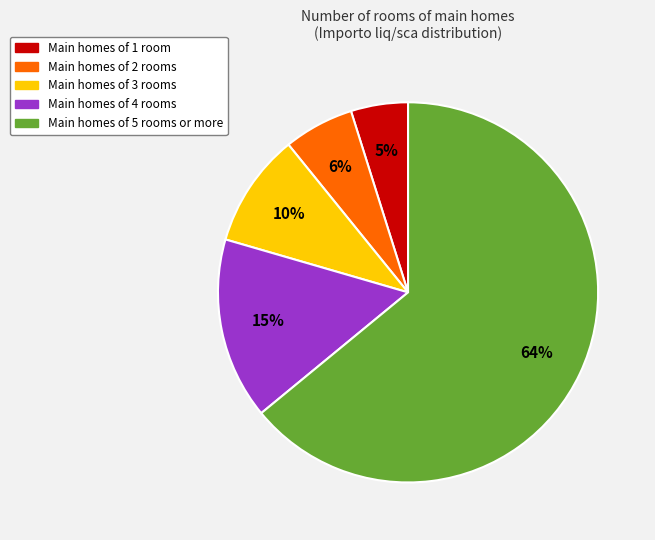

Count the number of slices in the pie.

5